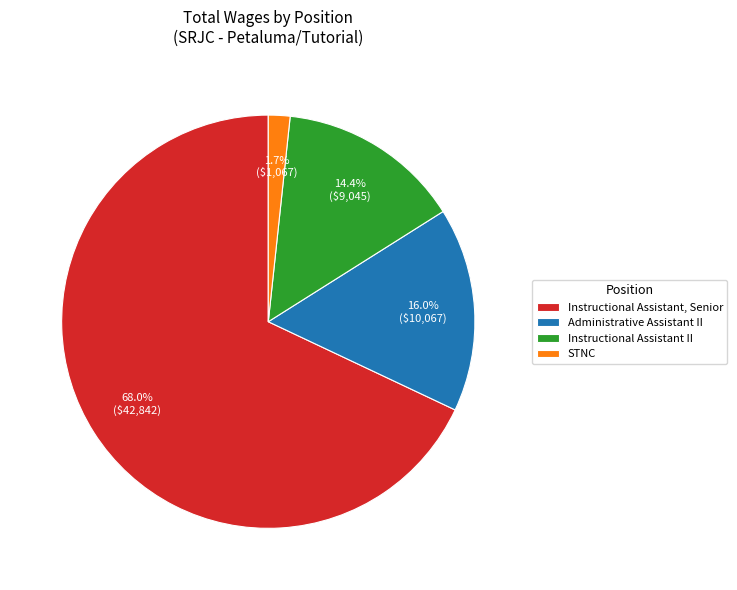

How many segments does this pie chart have?

4